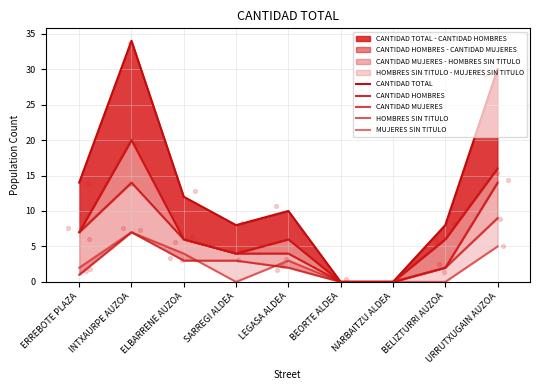

What are all the series names shown in the legend?

CANTIDAD TOTAL, CANTIDAD HOMBRES, CANTIDAD MUJERES, HOMBRES SIN TITULO, MUJERES SIN TITULO